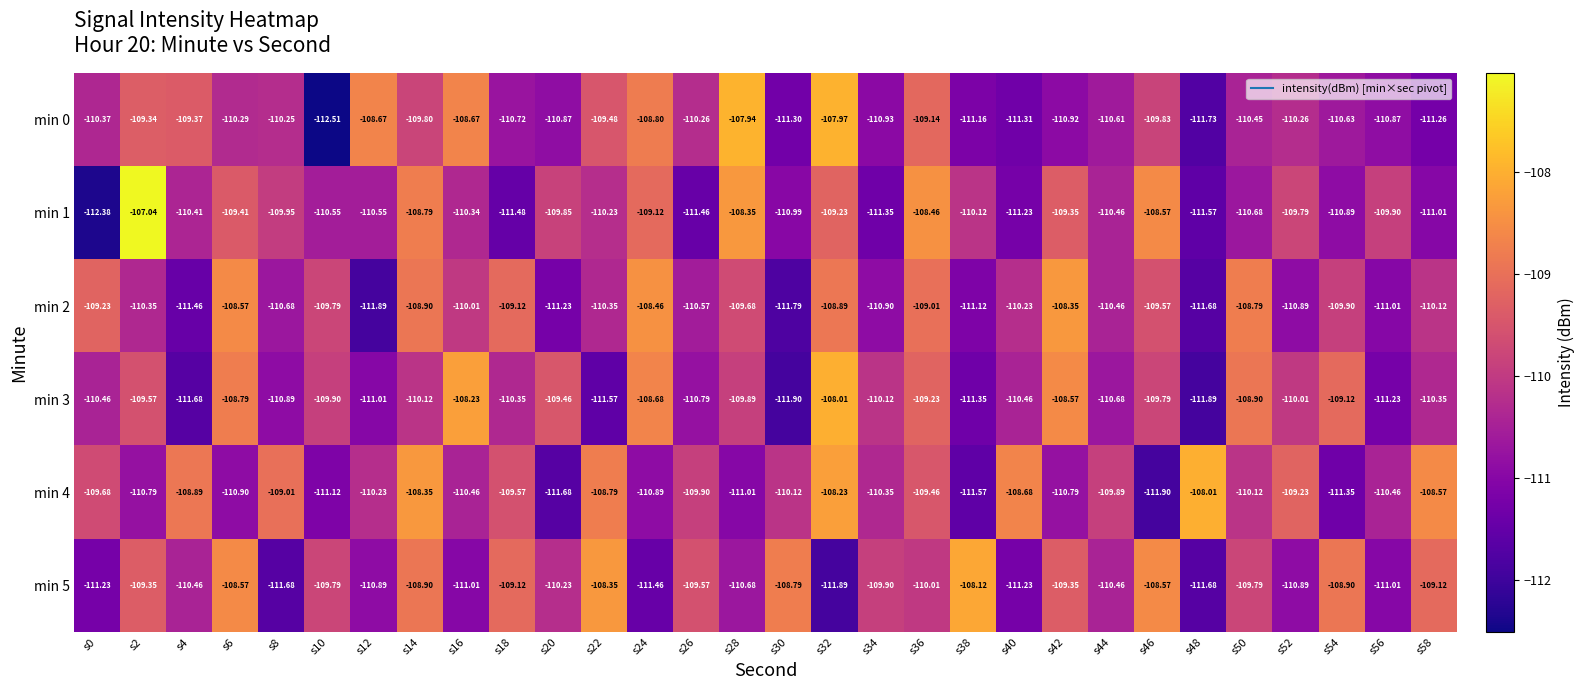

Is the value of min 2 at s48 greater than the value of min 5 at s4?

No